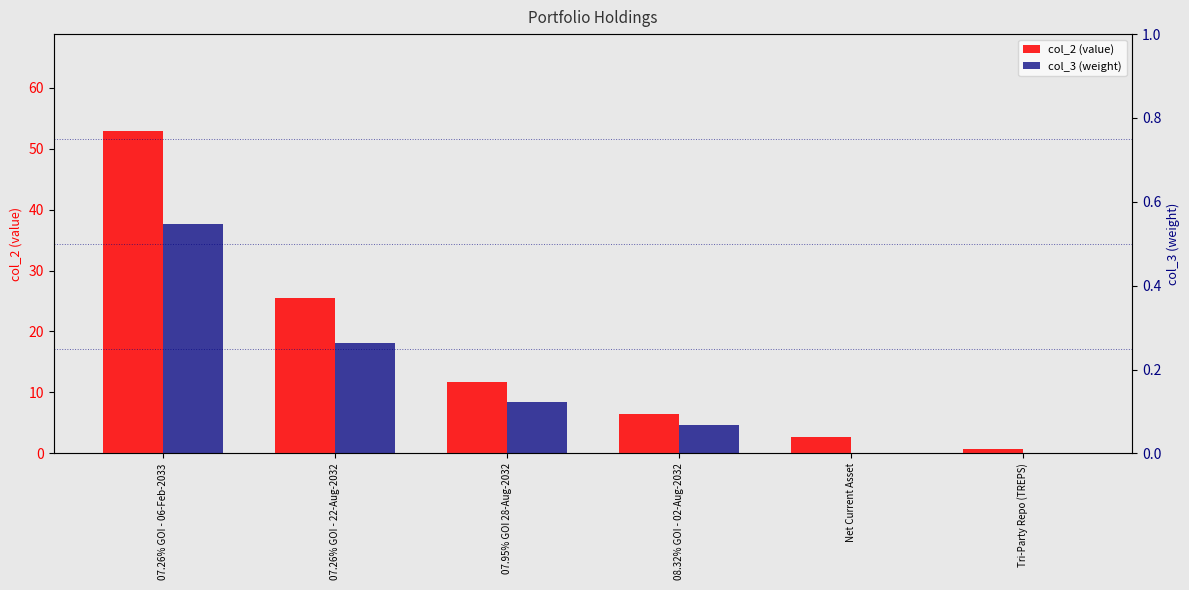

Count the number of data series in this chart.

2